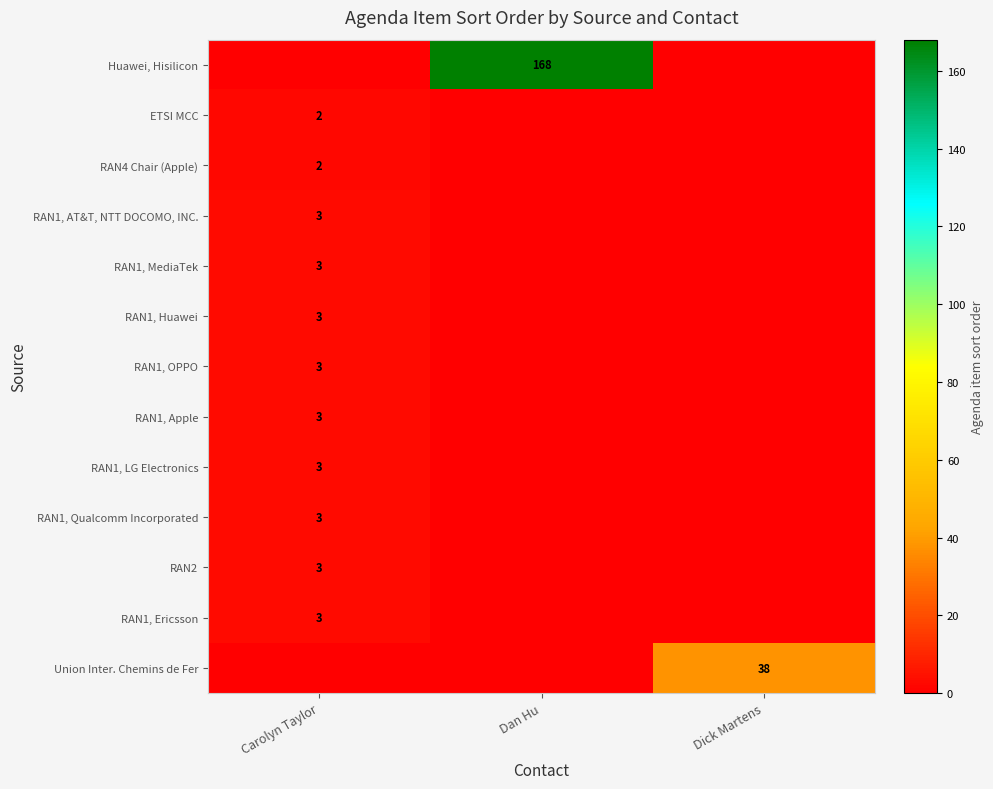

What is the greatest value displayed?

168